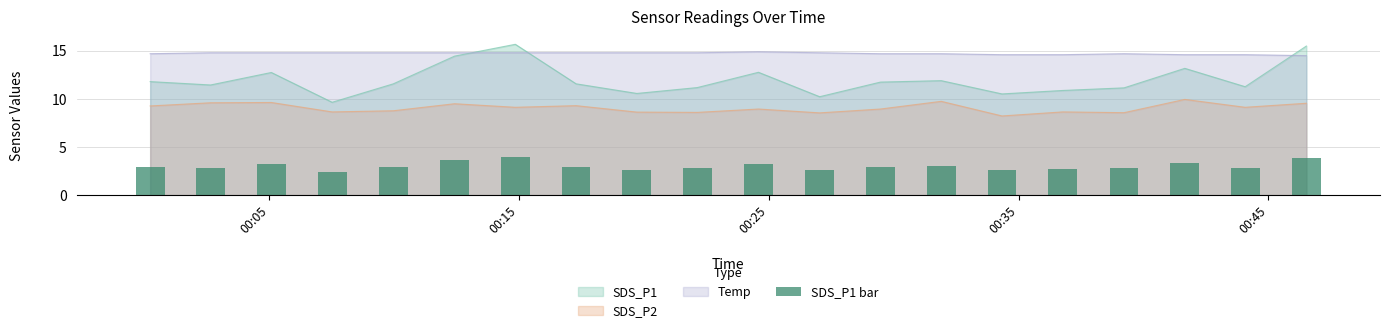

How many categories are shown in the chart?

20